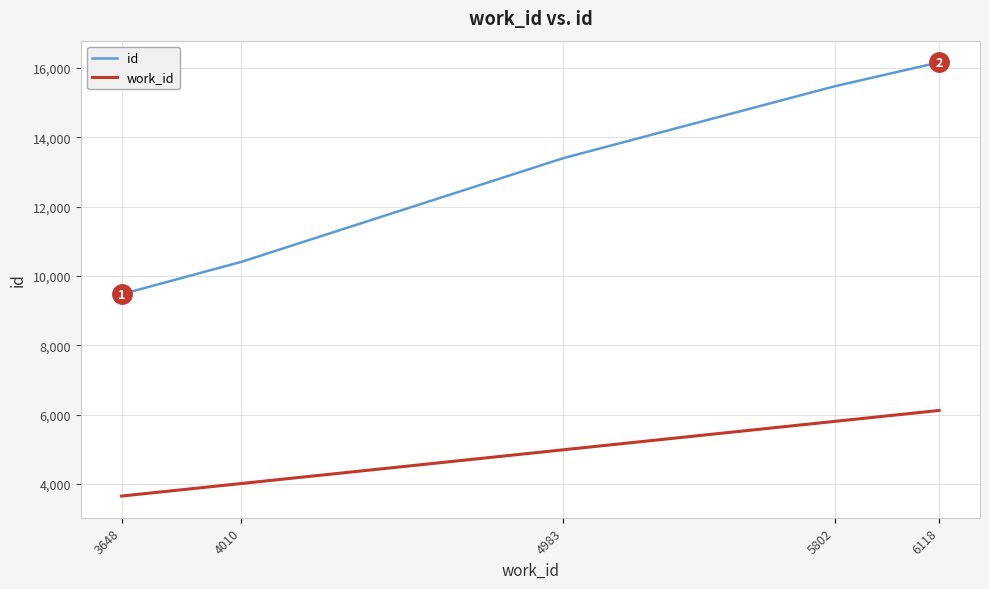

What are all the series names shown in the legend?

id, work_id